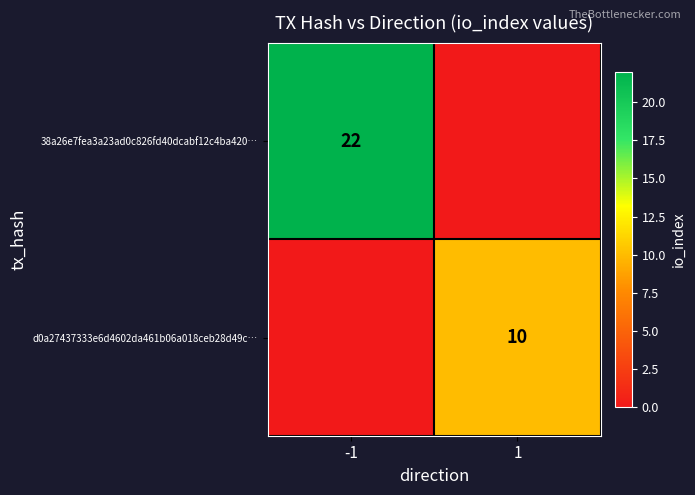

What is the maximum value shown in the chart?

22